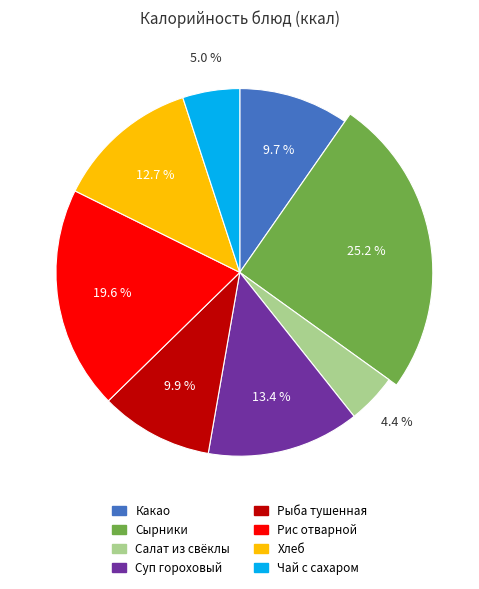

Is Чай с сахаром the majority of the pie?

No